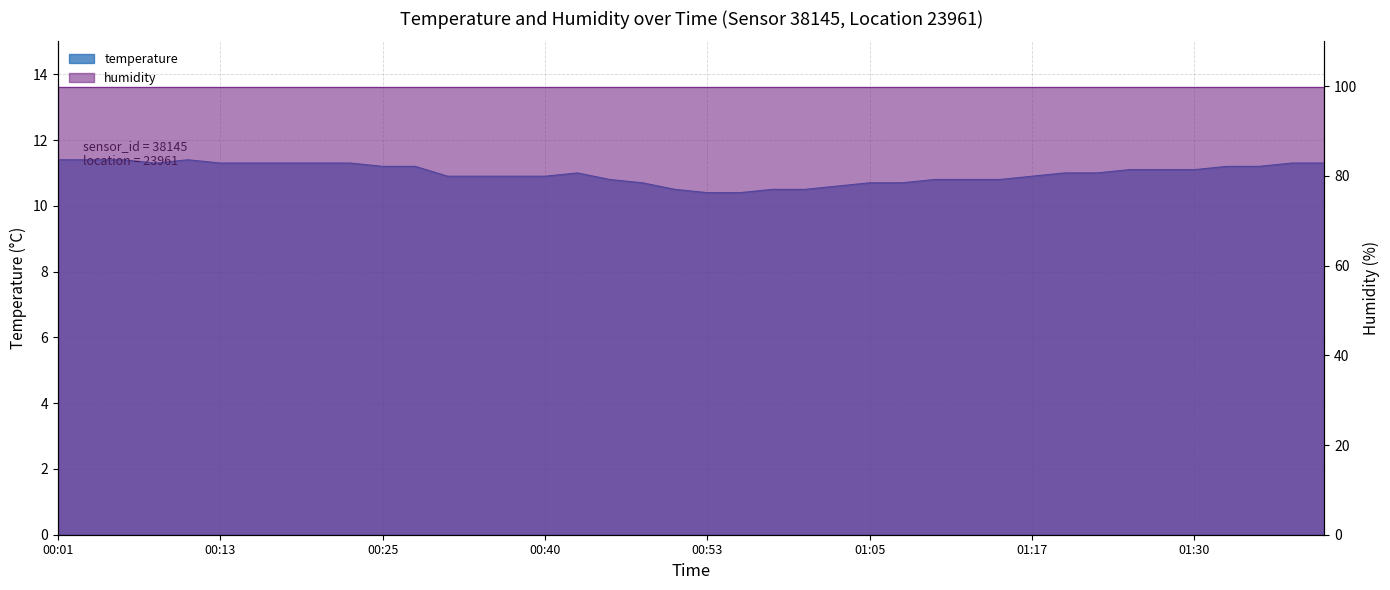

Which has a higher value, 00:33 or 00:45?

00:33